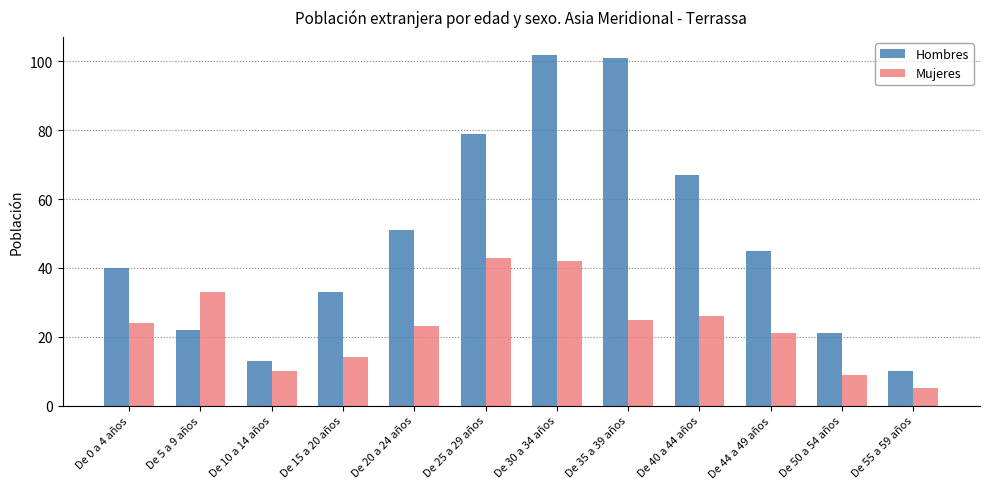

How many bars are there in each group?

2